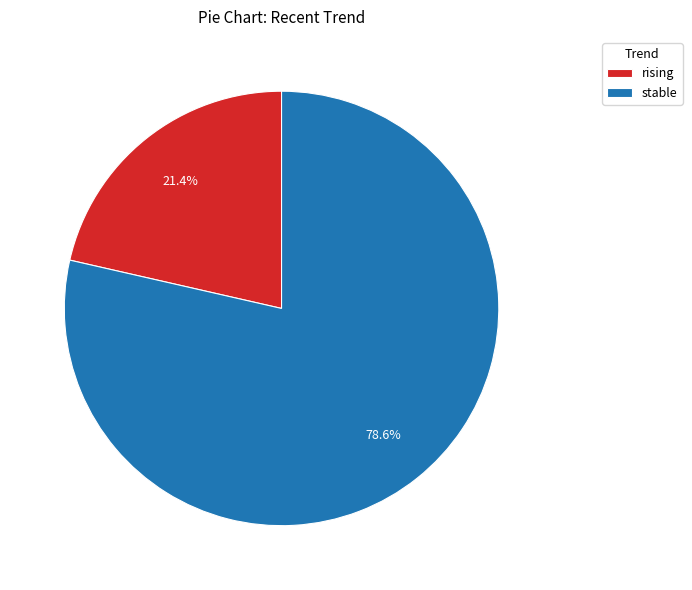

How many segments does this pie chart have?

2